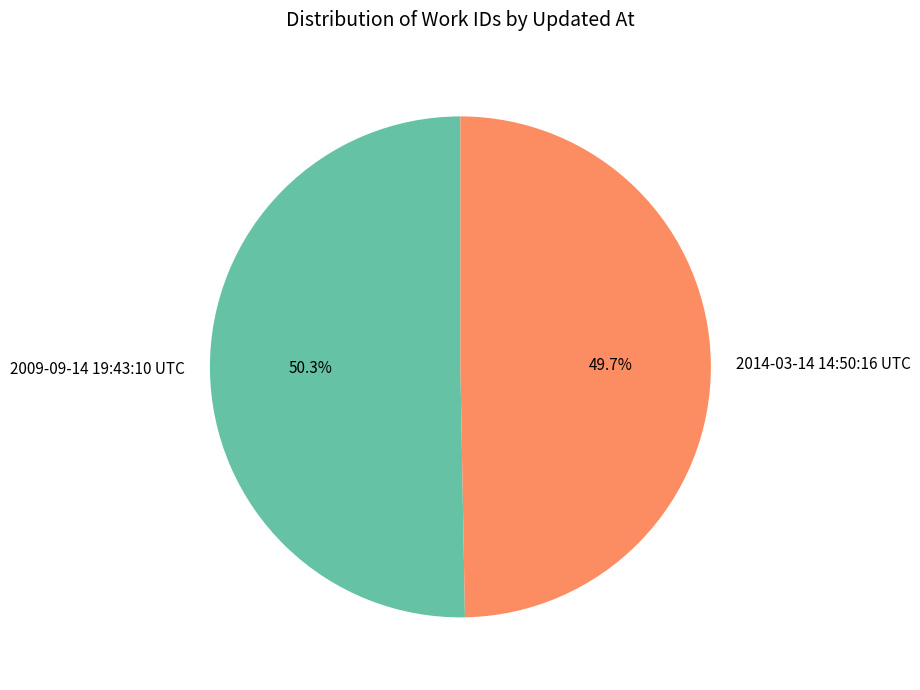

Is the sum of 2009-09-14 19:43:10 UTC and 2014-03-14 14:50:16 UTC greater than half?

Yes